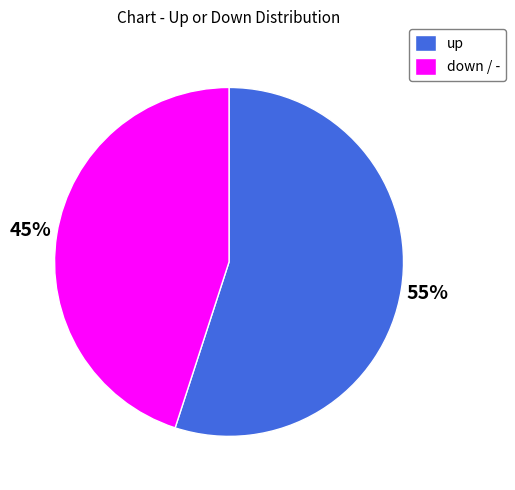

Do down / - and up together represent more than half of the pie?

Yes